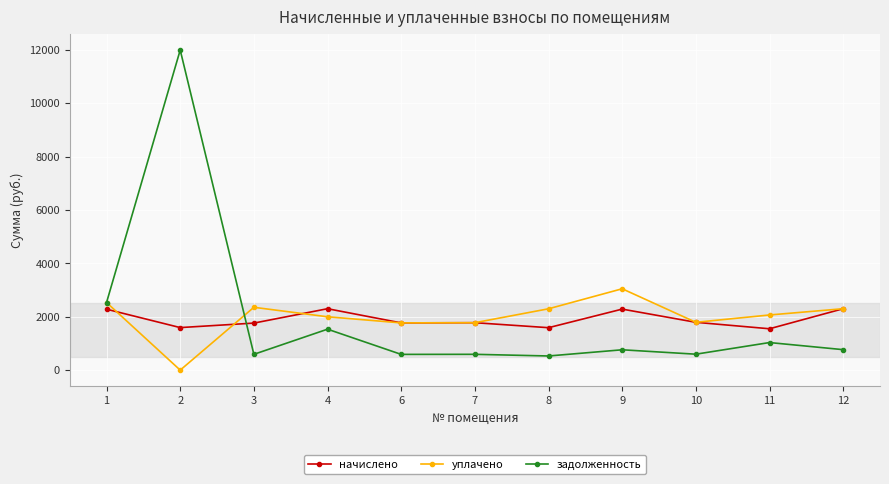

True or false: начислено and задолженность cross at least once.

True